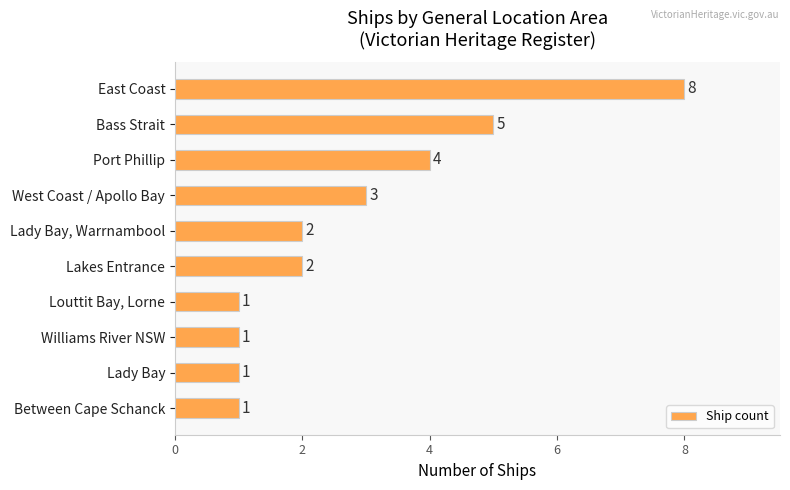

What is the maximum value shown in the chart?

8